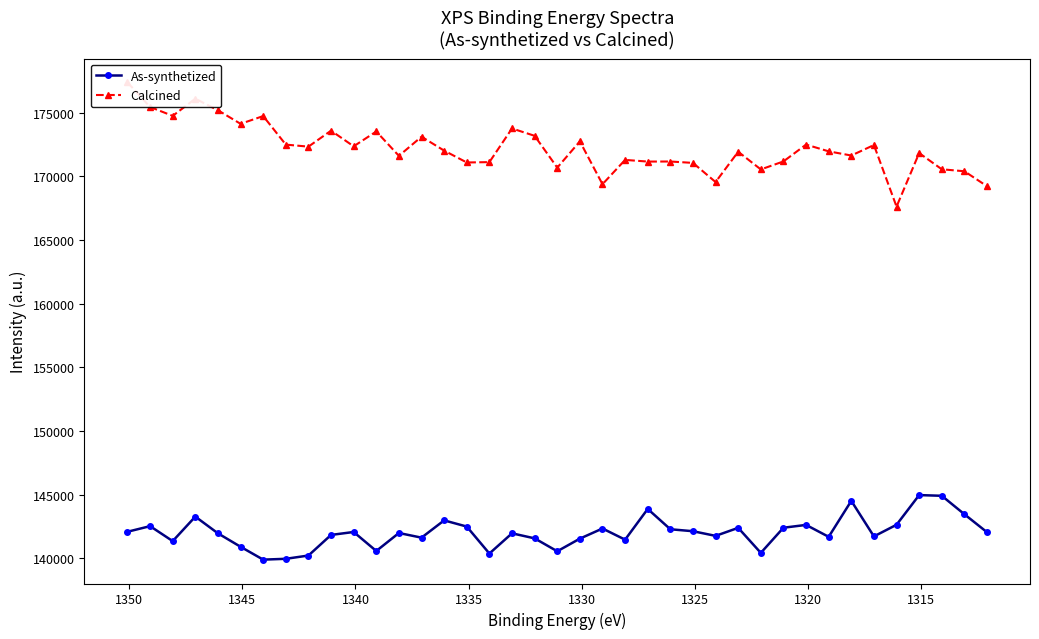

What is the approximate value of As-synthetized at 1330, to the nearest 100?

142000